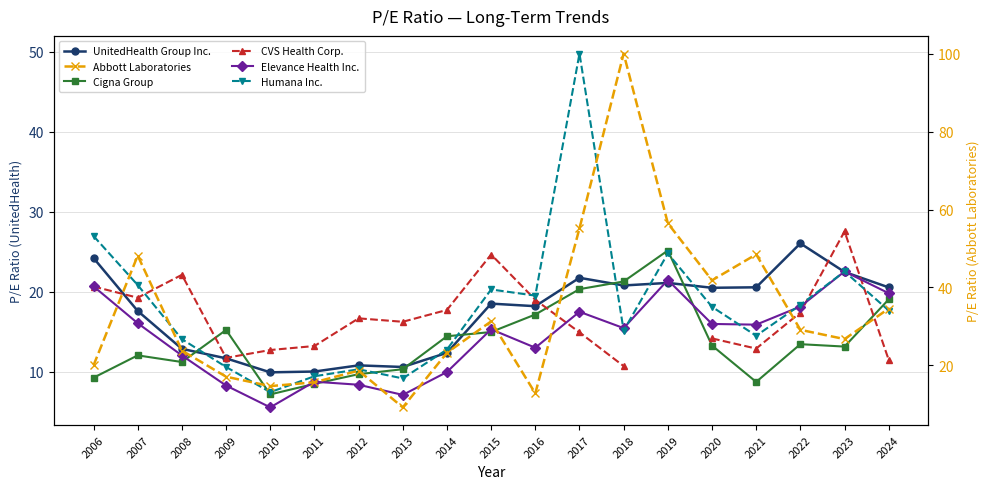

Which category has the lowest value across all series?

2010